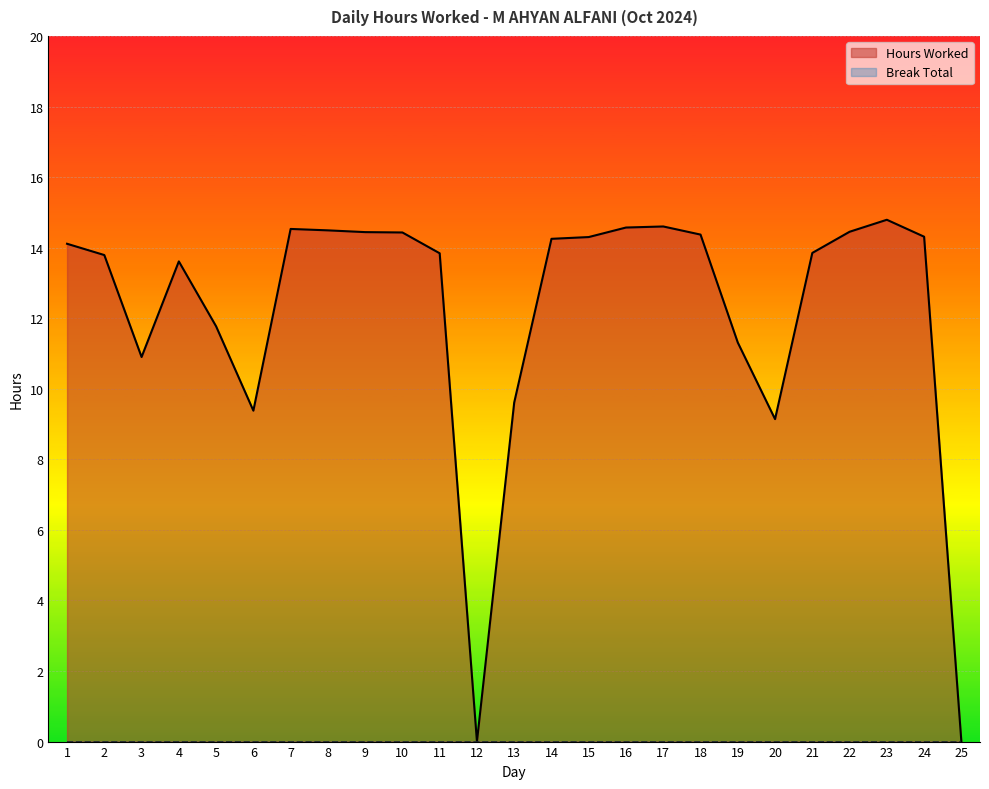

At which category does the chart reach its peak across all series?

23